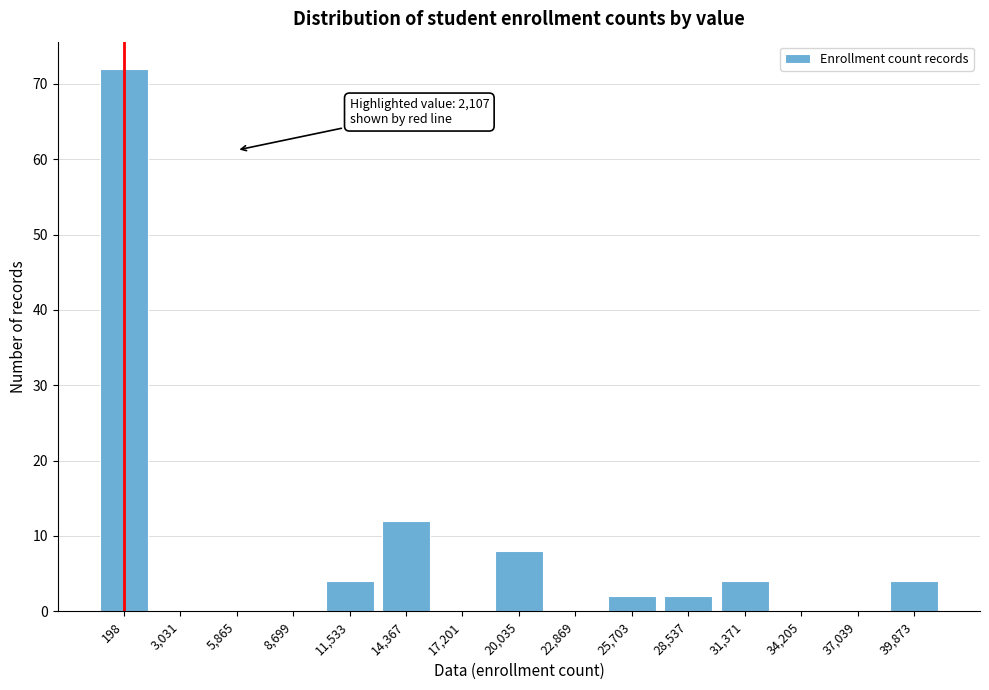

Reading right to left, list all the values displayed in this chart.

39,873=4	37,039=0	34,205=0	31,371=4	28,537=2	25,703=2	22,869=0	20,035=8	17,201=0	14,367=12	11,533=4	8,699=0	5,865=0	3,031=0	198=72